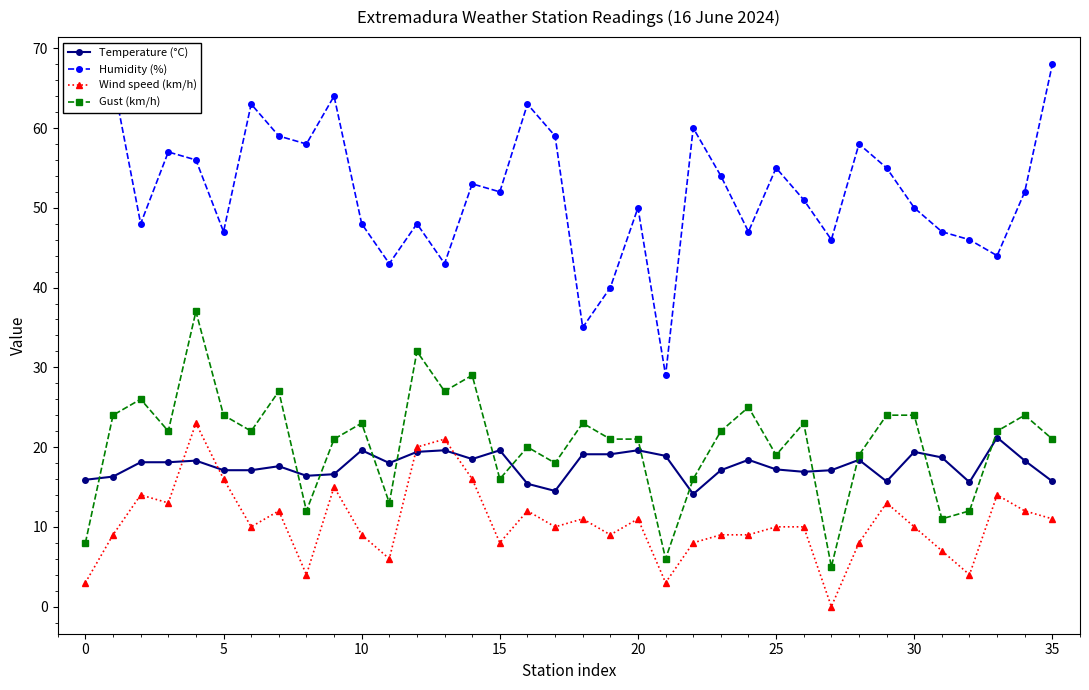

In Temperature (°C), how many points are higher than both neighbors (excluding endpoints)?

10